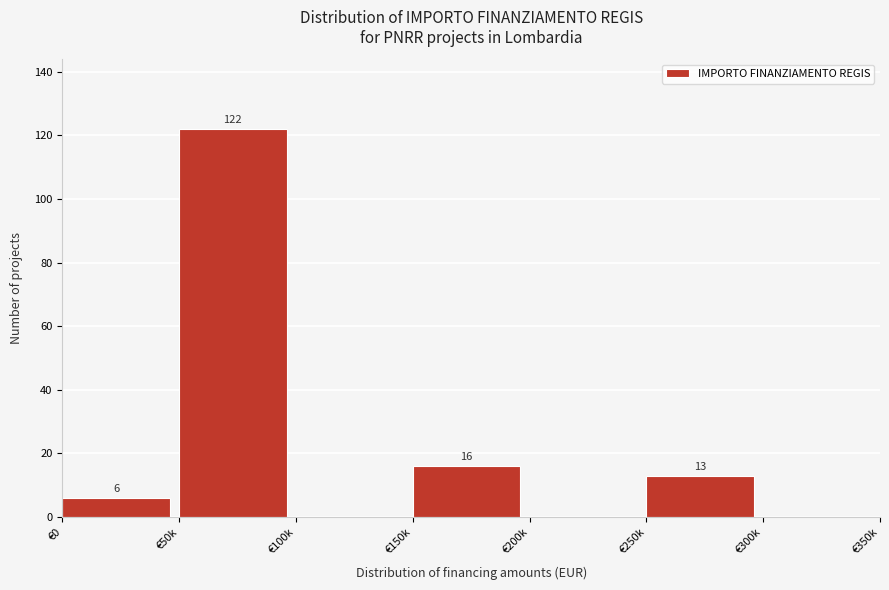

Reading left to right, what are all the values shown in this chart?

€0=6	€50k=122	€100k=0	€150k=16	€200k=0	€250k=13	€300k=0